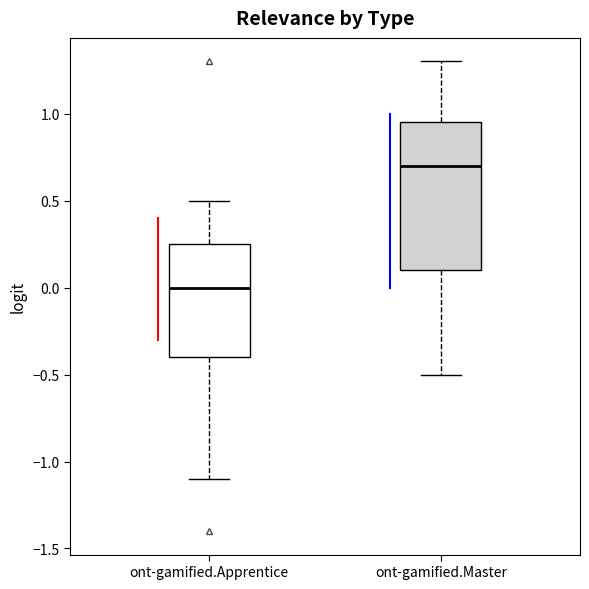

Where does the lower whisker of the box for ont-gamified.Master end on the y-axis? The values are not printed on the chart, so give them approximately, as read against the axis.

-0.50